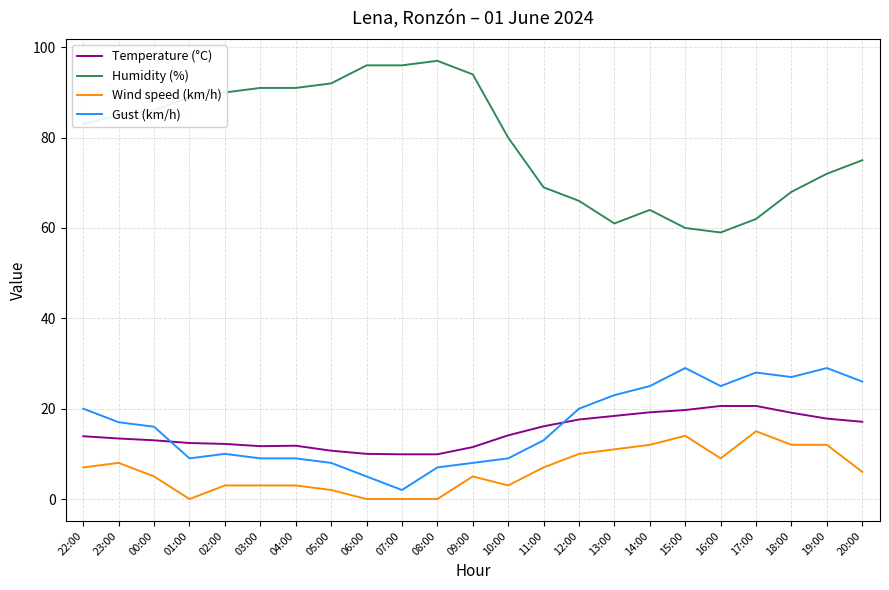

What is the sum of the Wind speed (km/h) values at 13:00 and 19:00?

23.0